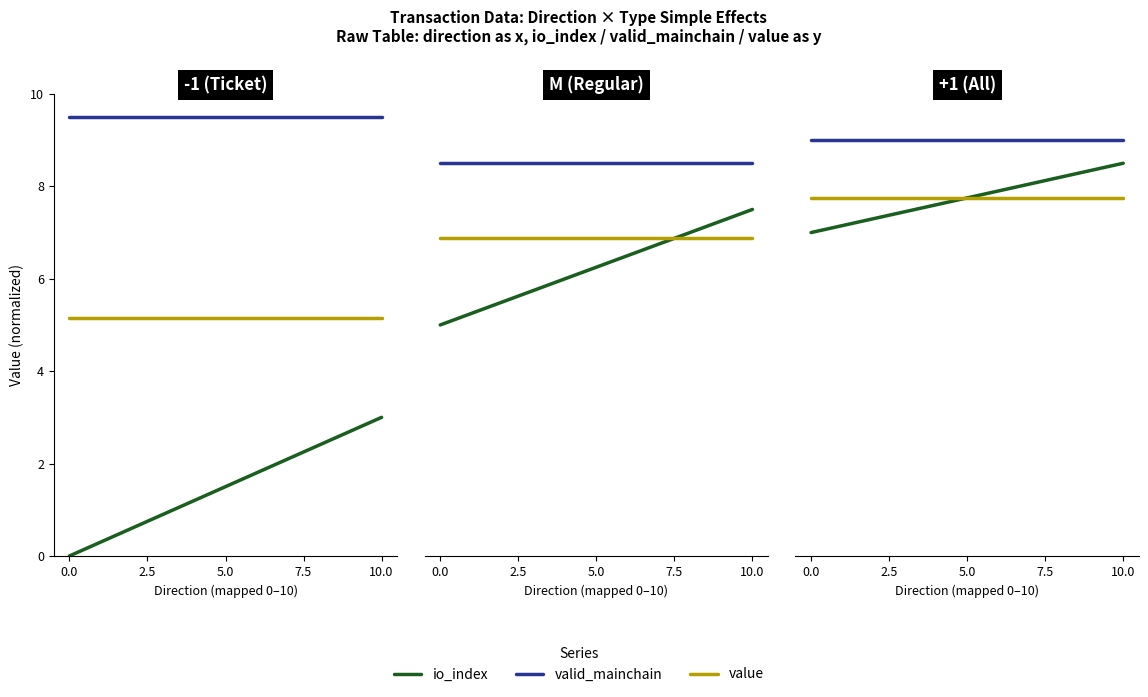

At 0.0, list the series in order from smallest to largest.

io_index, value, valid_mainchain